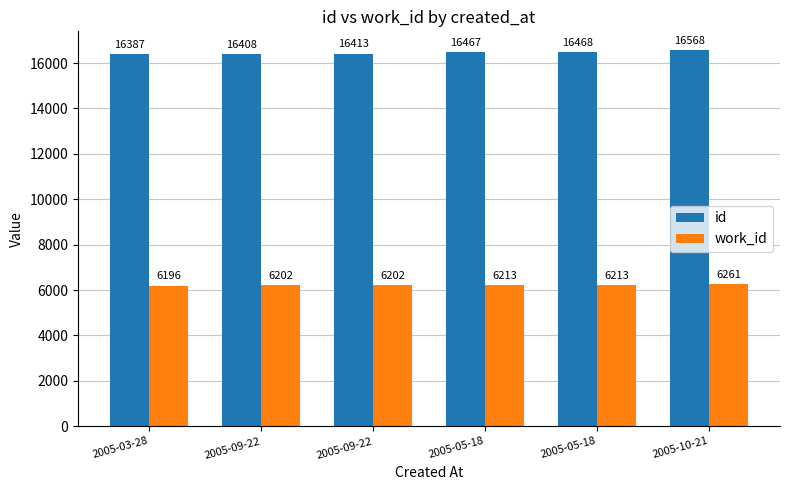

How many distinct data groups are displayed?

2